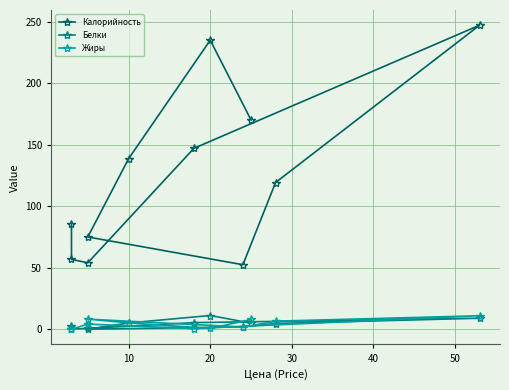

At which category does Белки reach its first local peak?

20